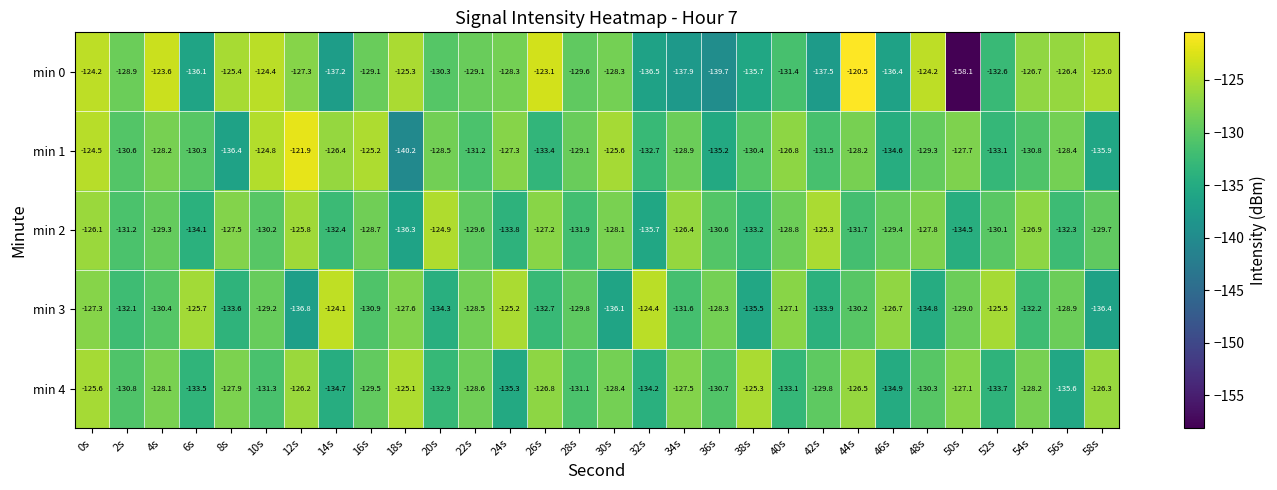

How many values in the min 2 series are below -129?

18